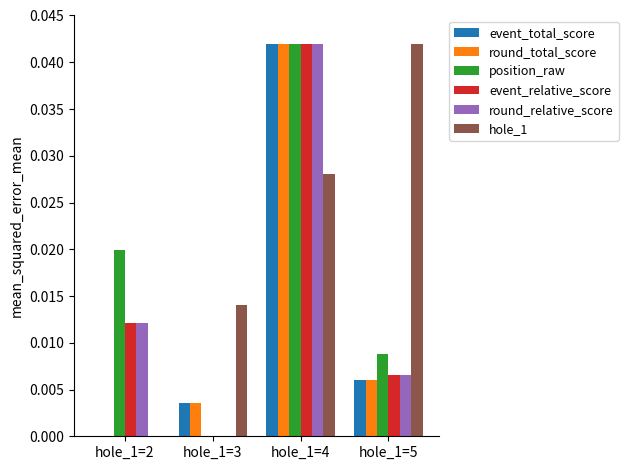

Are the bars horizontal?

No